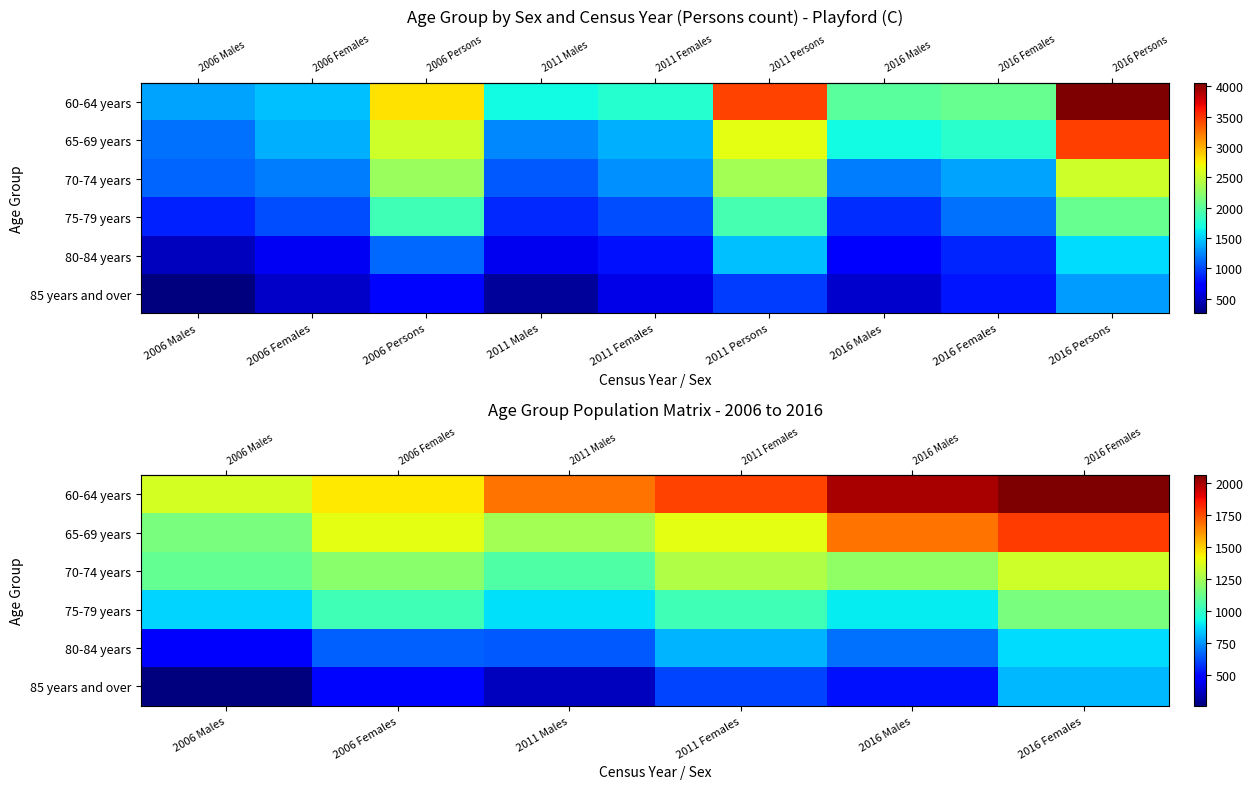

Is it true that row_0 equals 1768 at 2011 Males?

True